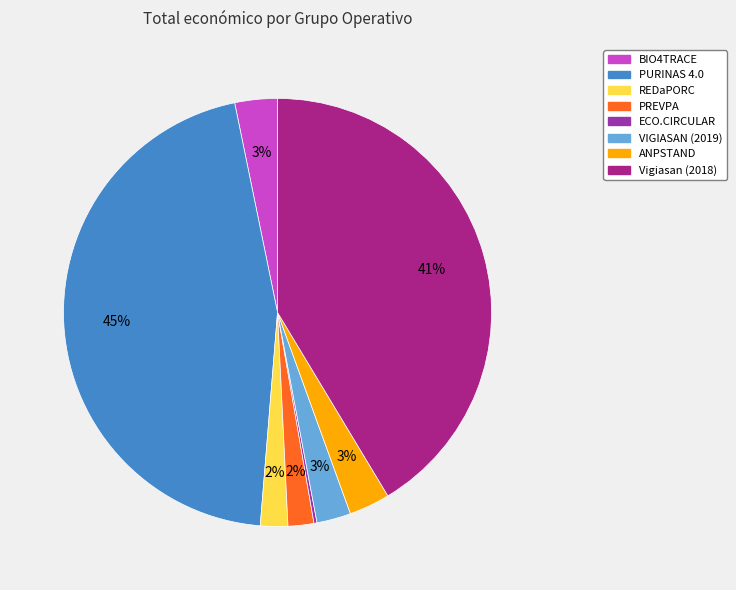

The PURINAS 4.0 slice represents 45% of the pie. True or false?

True